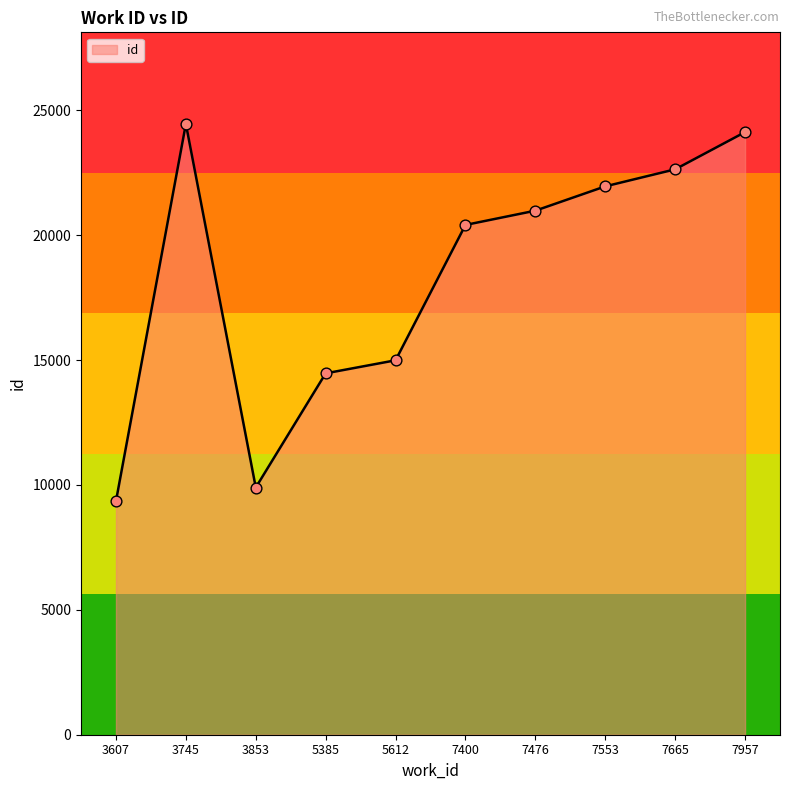

What is the change in value from 5385 to 7665?

+8169